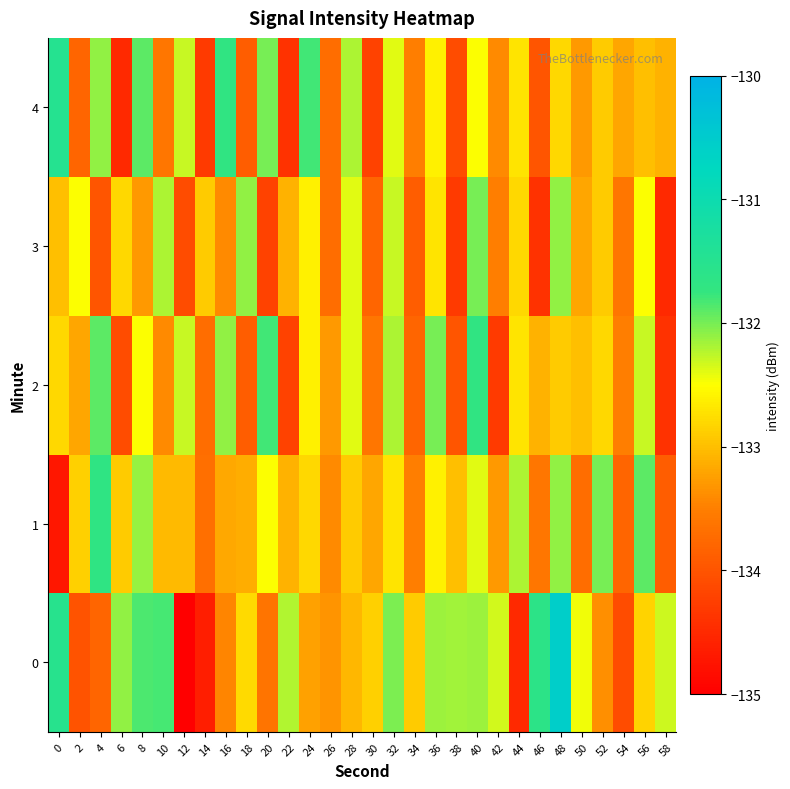

Reading left to right, transcribe all the data shown in this chart.

0: 0=-131.5	2=-134.0	4=-133.8	6=-132.1	8=-131.9	10=-131.8	12=-135.0	14=-134.6	16=-133.4	18=-132.8	20=-133.6	22=-132.2	24=-133.2	26=-133.3	28=-133.1	30=-132.9	32=-132.0	34=-132.9	36=-132.1	38=-132.2	40=-132.1	42=-132.3	44=-134.5	46=-131.6	48=-130.6	50=-132.4	52=-133.4	54=-134.1	56=-132.8	58=-132.3
1: 0=-134.7	2=-132.9	4=-131.7	6=-132.9	8=-132.1	10=-133.0	12=-133.0	14=-133.7	16=-133.2	18=-133.1	20=-132.5	22=-133.1	24=-132.8	26=-133.4	28=-132.9	30=-133.2	32=-132.7	34=-133.5	36=-132.6	38=-133.0	40=-132.4	42=-133.3	44=-132.2	46=-133.6	48=-132.1	50=-133.7	52=-132.0	54=-133.8	56=-131.9	58=-133.9
2: 0=-132.8	2=-133.2	4=-131.9	6=-134.1	8=-132.5	10=-133.4	12=-132.3	14=-133.7	16=-132.1	18=-133.9	20=-131.8	22=-134.2	24=-132.6	26=-133.3	28=-132.4	30=-133.6	32=-132.2	34=-133.8	36=-132.0	38=-134.0	40=-131.7	42=-134.3	44=-132.7	46=-133.1	48=-132.9	50=-133.0	52=-132.8	54=-133.5	56=-132.3	58=-134.4
3: 0=-133.0	2=-132.5	4=-134.0	6=-132.8	8=-133.3	10=-132.2	12=-134.1	14=-132.9	16=-133.4	18=-132.1	20=-134.2	22=-133.1	24=-132.6	26=-133.7	28=-132.4	30=-133.8	32=-132.3	34=-133.9	36=-132.7	38=-134.3	40=-132.0	42=-133.5	44=-132.8	46=-134.4	48=-132.1	50=-133.2	52=-132.9	54=-133.6	56=-132.5	58=-134.5
4: 0=-131.5	2=-133.8	4=-132.1	6=-134.5	8=-131.9	10=-133.6	12=-132.3	14=-134.3	16=-131.7	18=-133.9	20=-132.0	22=-134.4	24=-131.8	26=-133.7	28=-132.2	30=-134.2	32=-132.4	34=-133.5	36=-132.6	38=-134.1	40=-132.5	42=-133.4	44=-132.7	46=-134.0	48=-132.8	50=-133.3	52=-132.9	54=-133.2	56=-133.0	58=-133.1